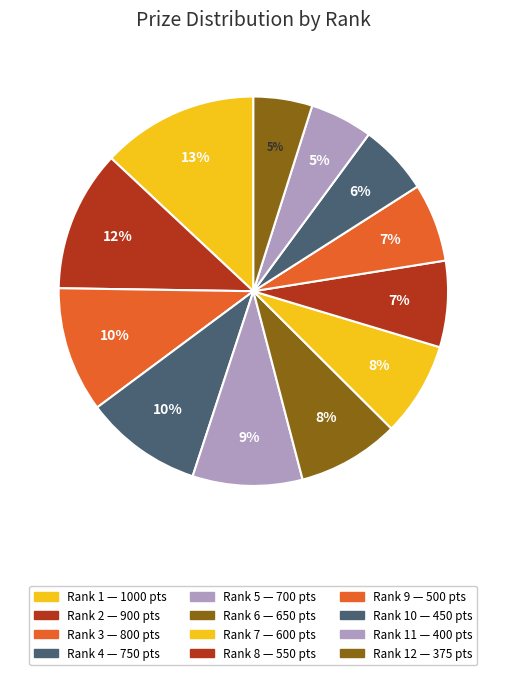

How many segments does this pie chart have?

12